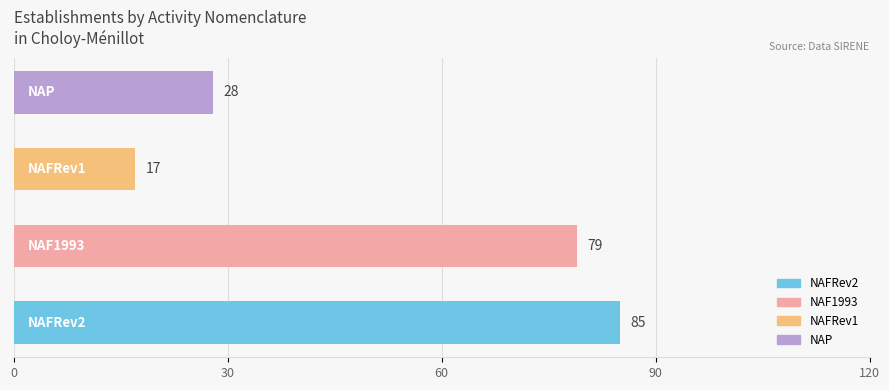

Reading top to bottom, extract all data points from this chart.

28	17	79	85